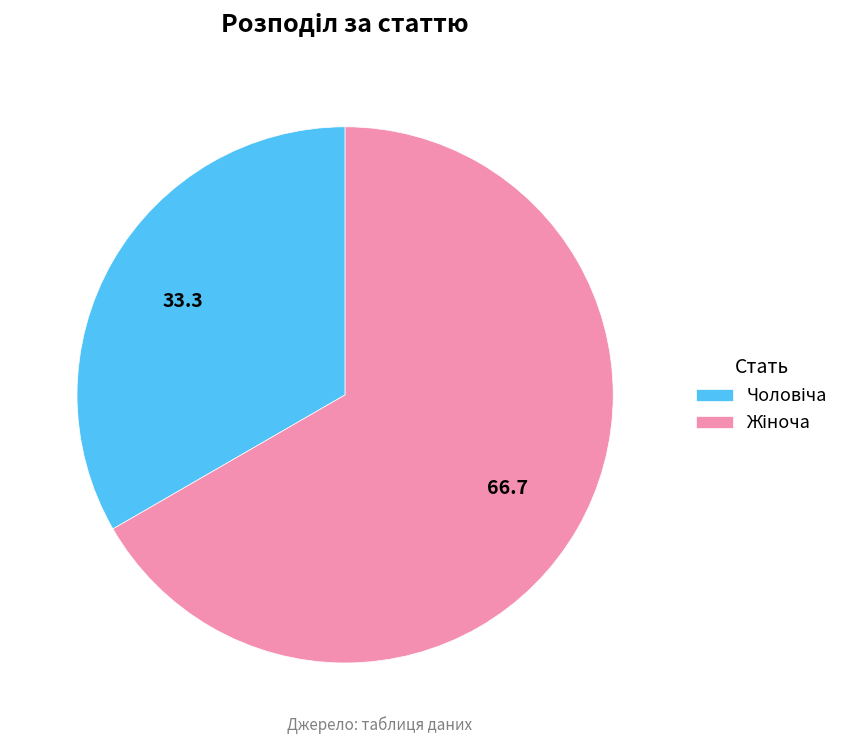

Is there a majority slice in this chart?

Yes